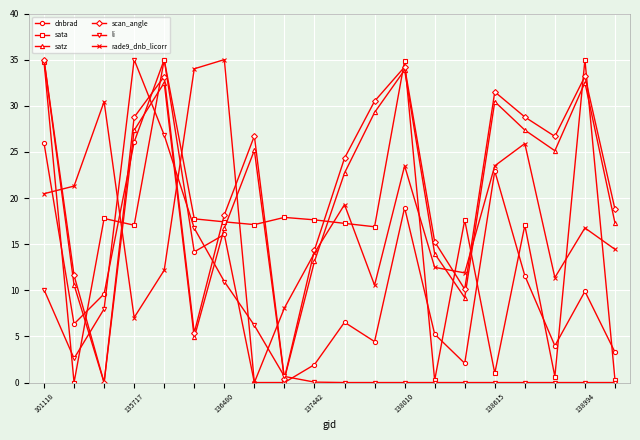

In dnbrad, how many points are higher than both neighbors (excluding endpoints)?

6